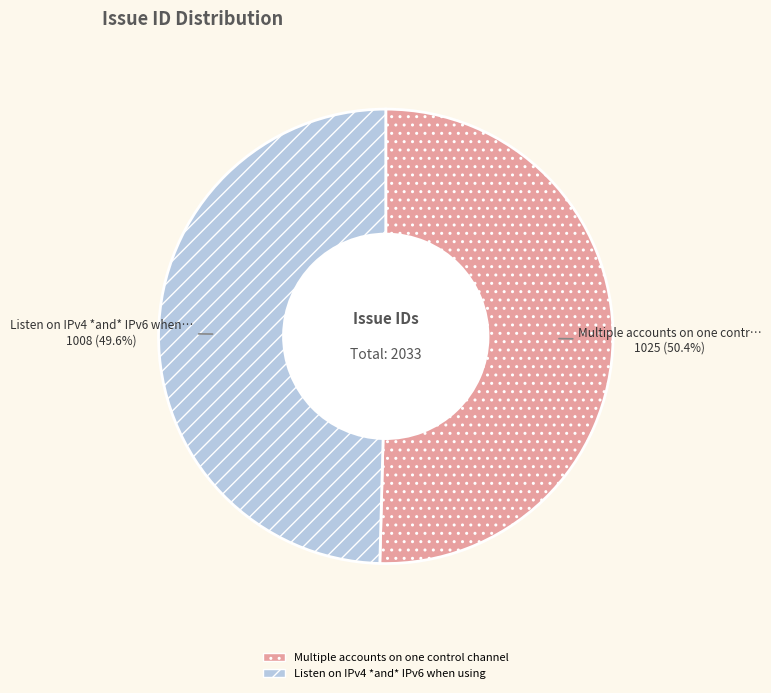

Between Multiple accounts on one control channel and Listen on IPv4 *and* IPv6 when using, which is larger?

Multiple accounts on one control channel